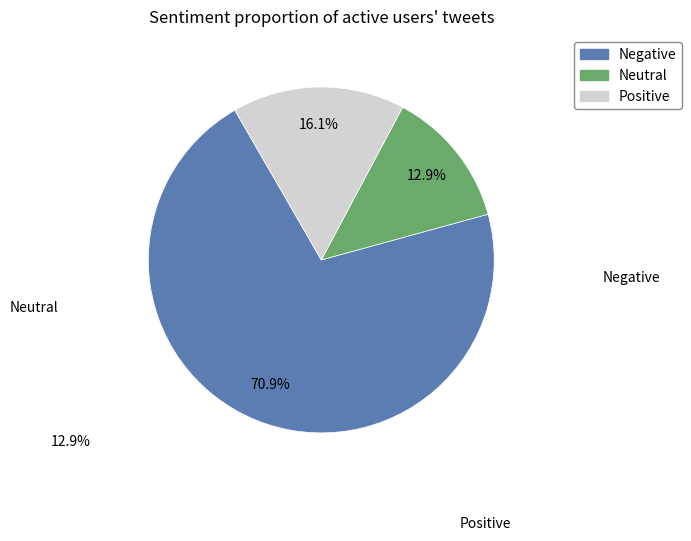

Does any single category account for the majority?

Yes